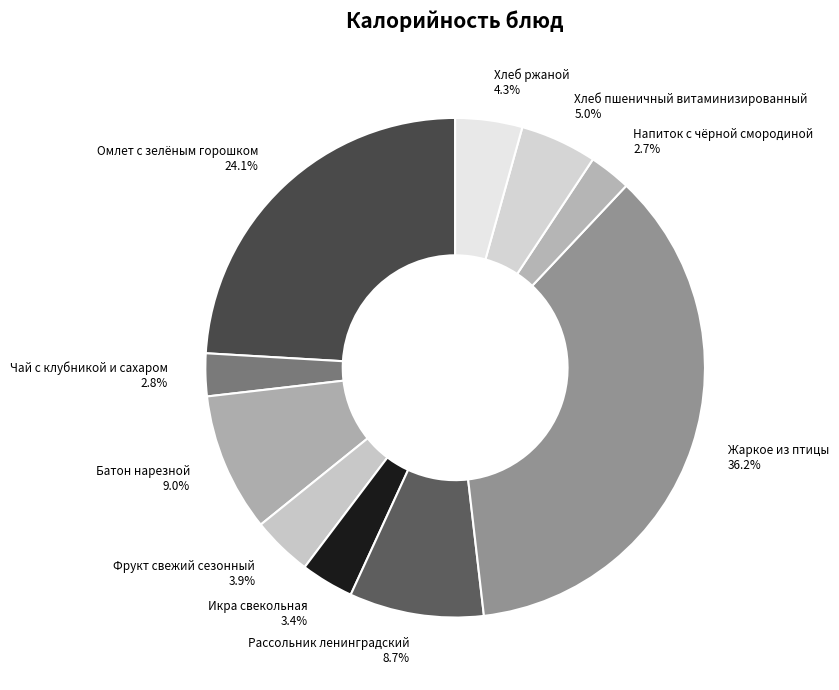

Combined, do Жаркое из птицы and Напиток с чёрной смородиной account for over 50%?

No